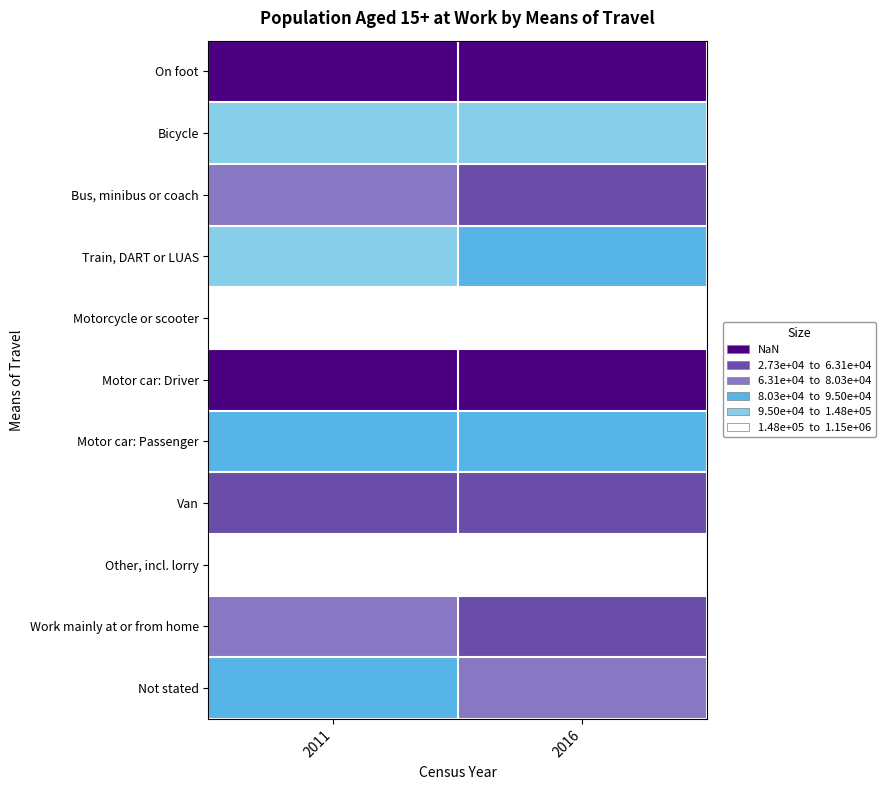

Reading left to right, list all the values displayed in this chart.

On foot: 2011=170510	2016=175080
Bicycle: 2011=39803	2016=56837
Bus, minibus or coach: 2011=91676	2016=111436
Train, DART or LUAS: 2011=52749	2016=63133
Motorcycle or scooter: 2011=8443	2016=7990
Motor car: Driver: 2011=1067451	2016=1152631
Motor car: Passenger: 2011=69164	2016=77335
Van: 2011=116248	2016=126029
Other, incl. lorry: 2011=14770	2016=11593
Work mainly at or from home: 2011=83326	2016=94955
Not stated: 2011=64260	2016=93709